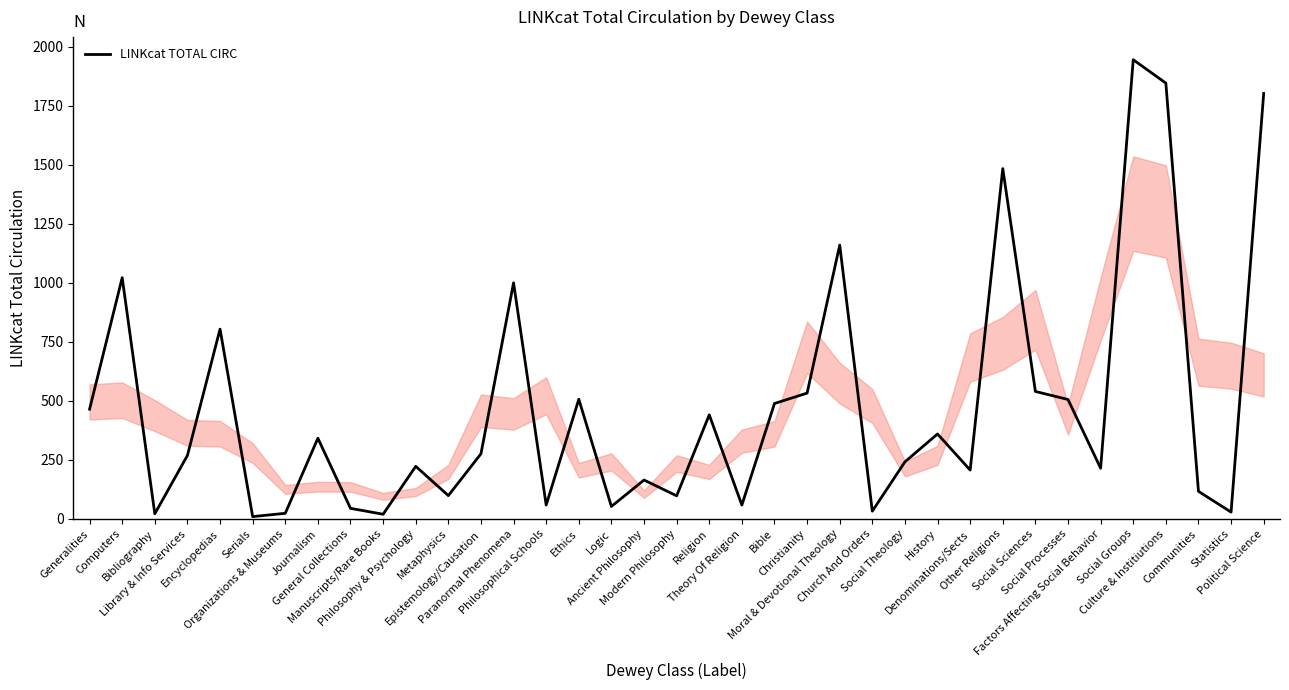

How many lines are shown in the chart?

1